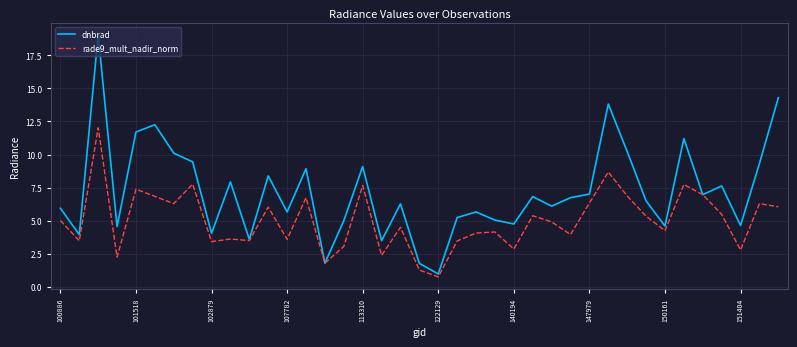

List the series in order of their peak value, lowest first.

rade9_mult_nadir_norm, dnbrad